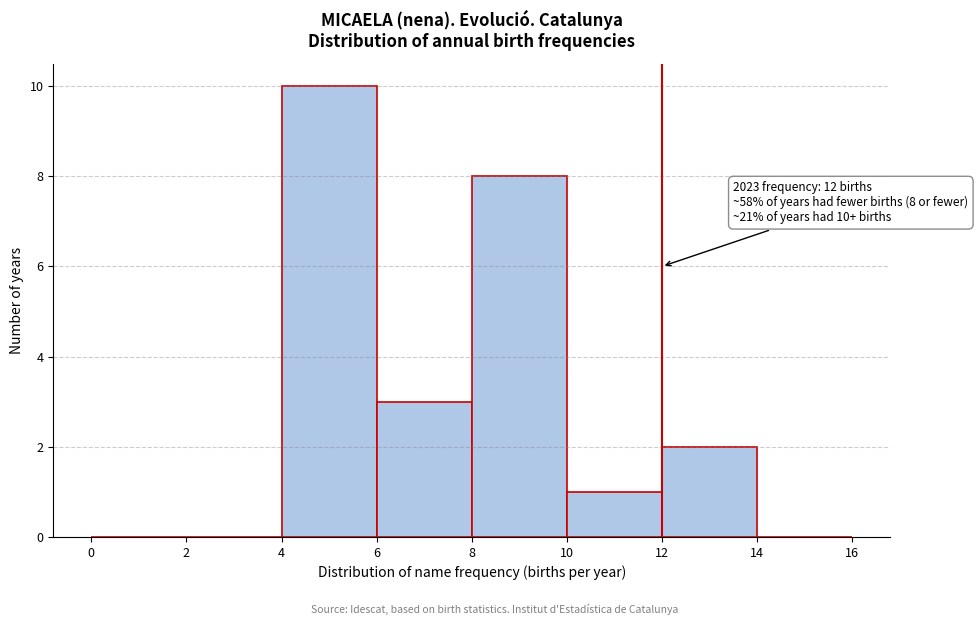

Which range on the x-axis has the tallest bar?

4 to 6